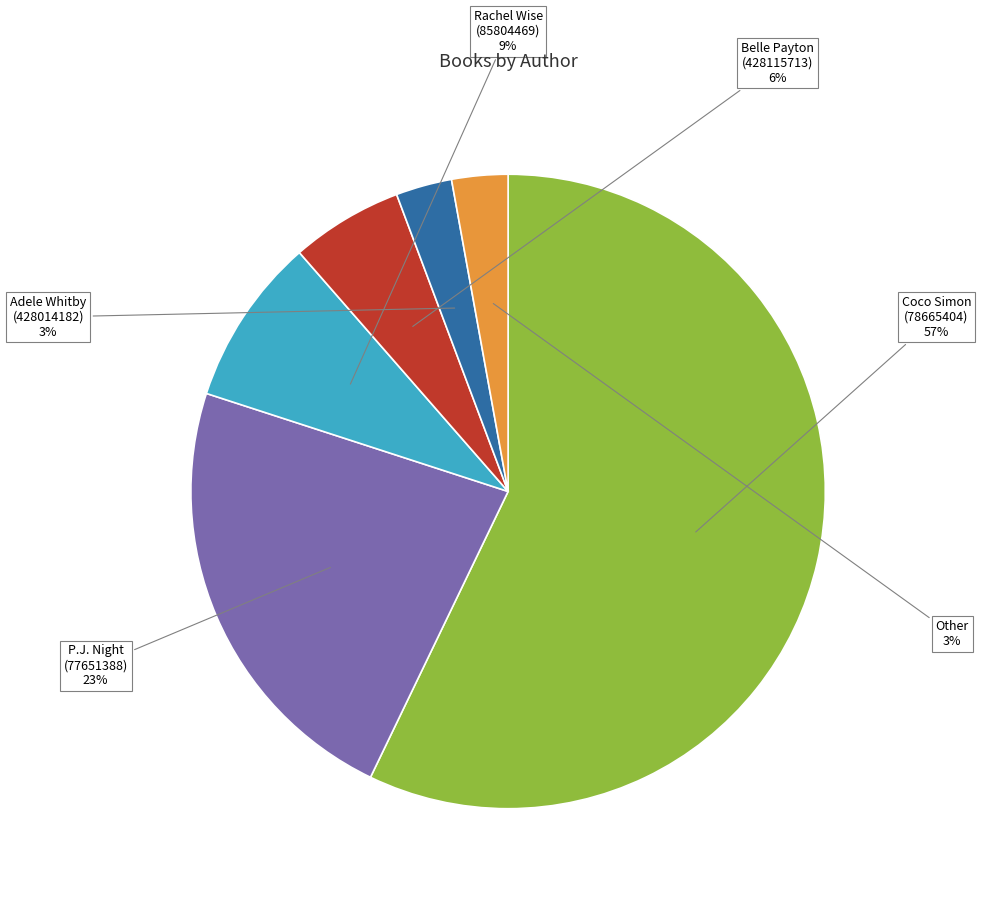

To the nearest percent, what is the average slice percentage?

17%